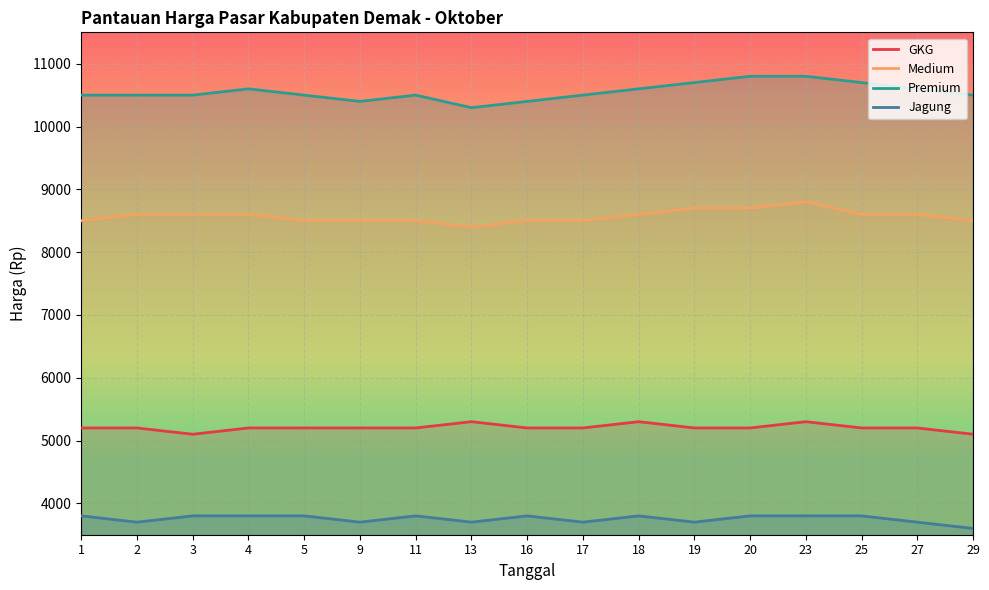

At how many categories does at least one series exceed 8360?

17